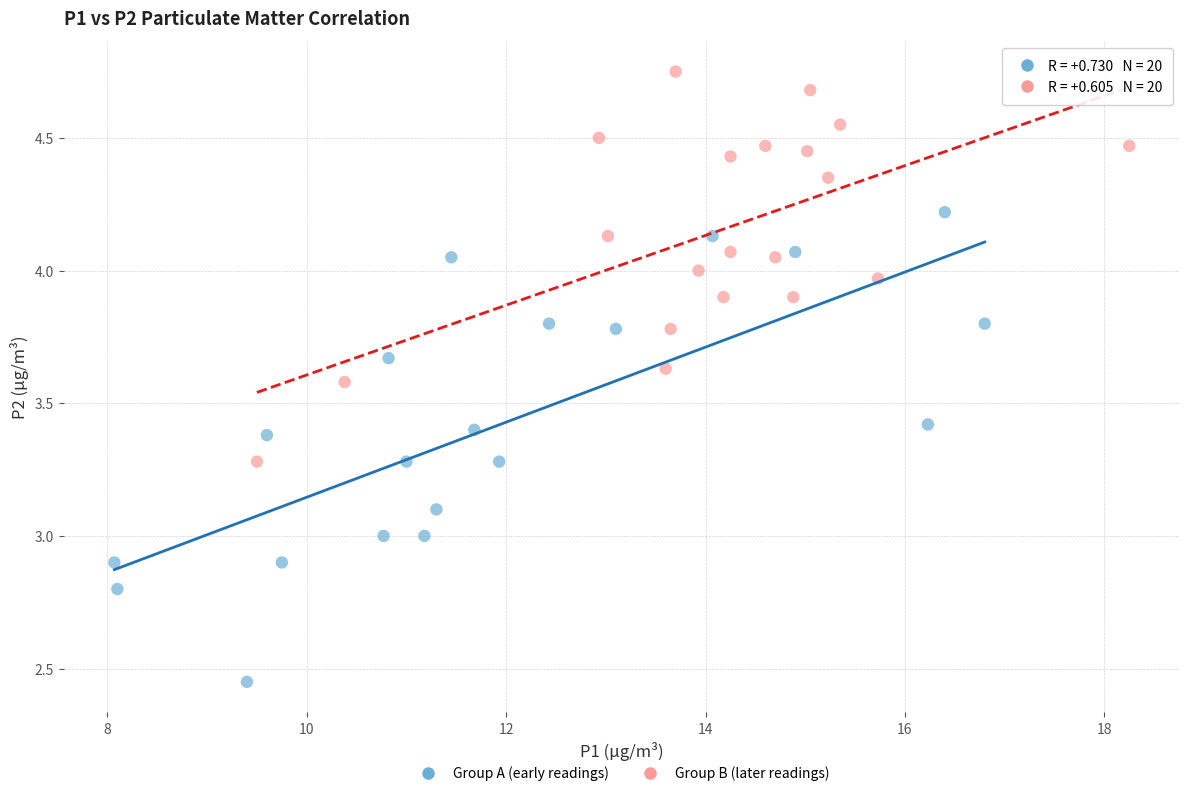

Which series has the widest spread of Y values?

Group A (early readings)